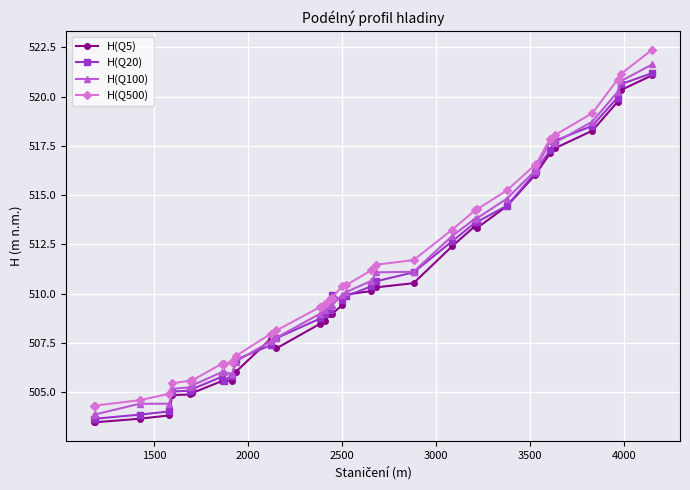

Does the chart display data point markers on the line(s)?

Yes